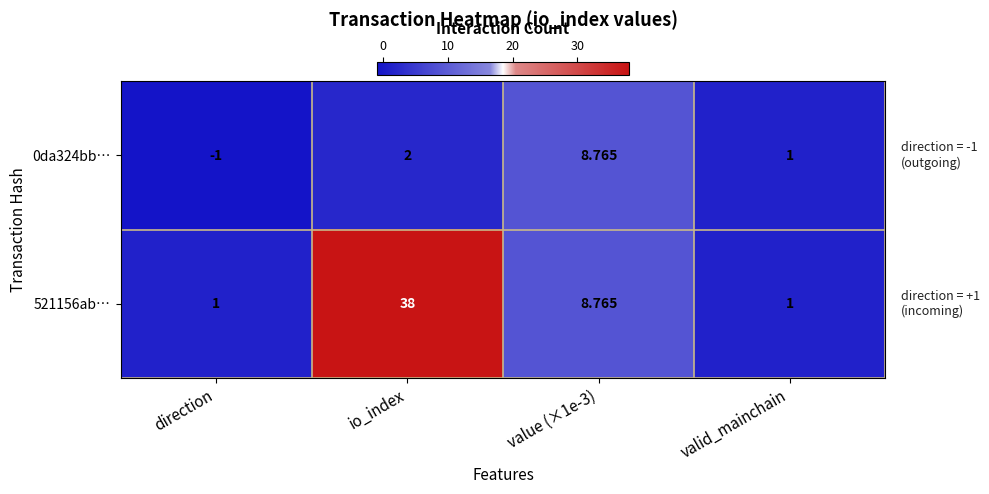

At which category is the sum across all series the highest?

io_index